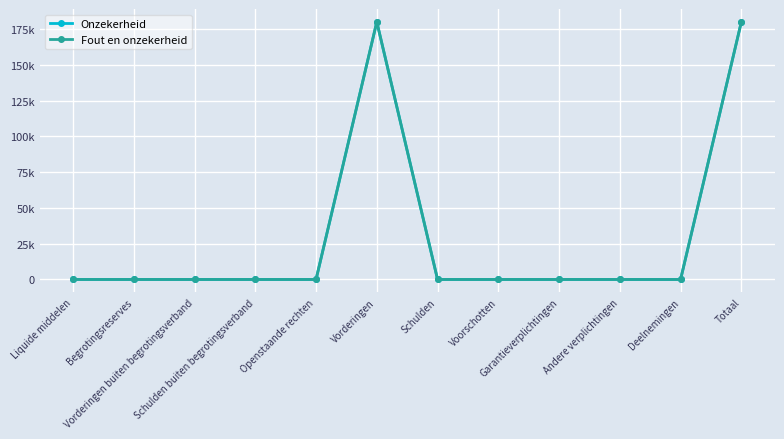

Where is Onzekerheid nearest to the value 90000?

Liquide middelen